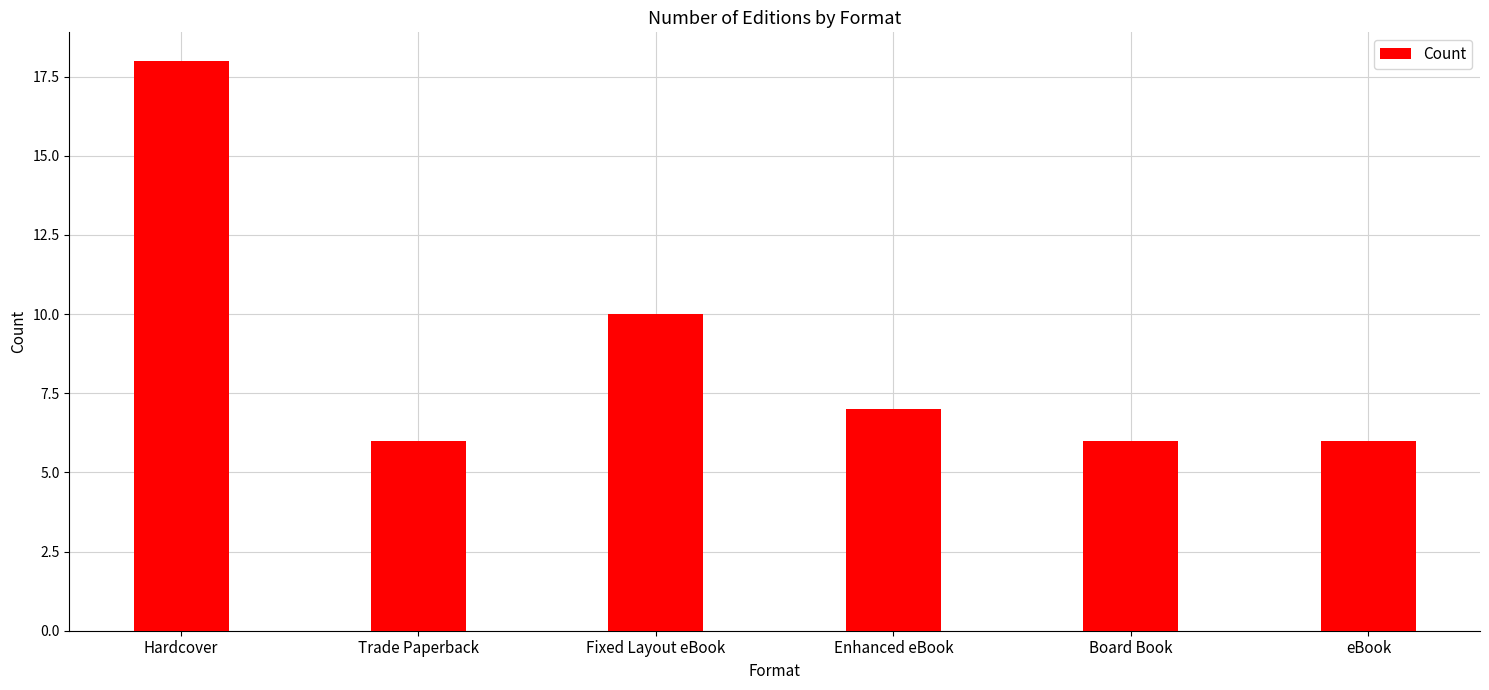

What is the label of the 2nd bar from the right?

Board Book